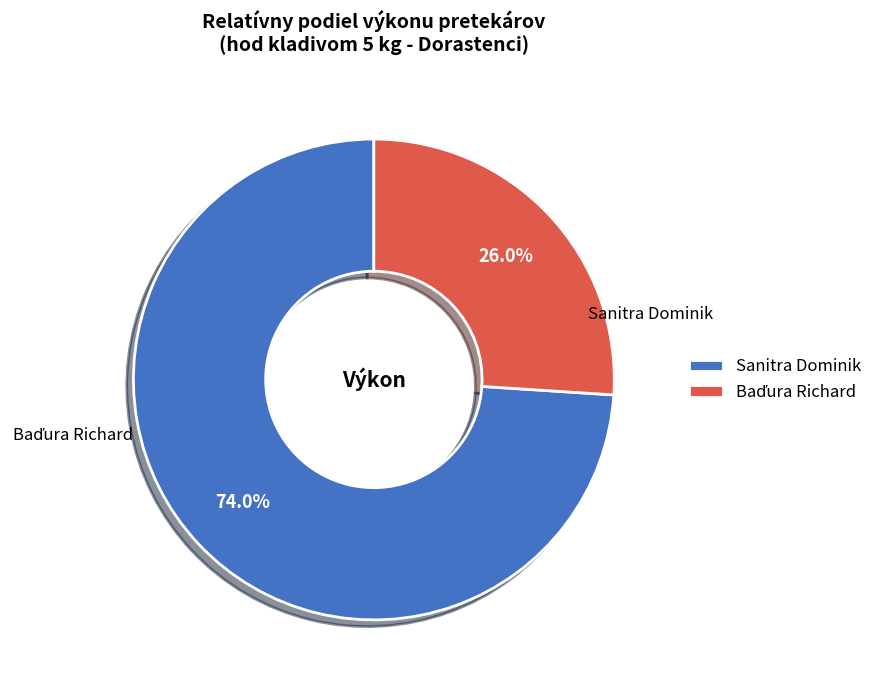

Is there a majority slice in this chart?

Yes